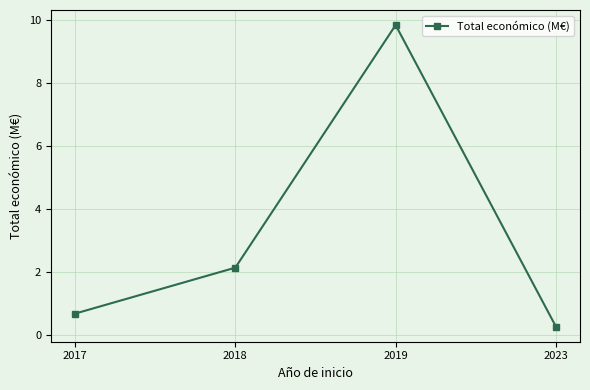

How many lines are shown in the chart?

1